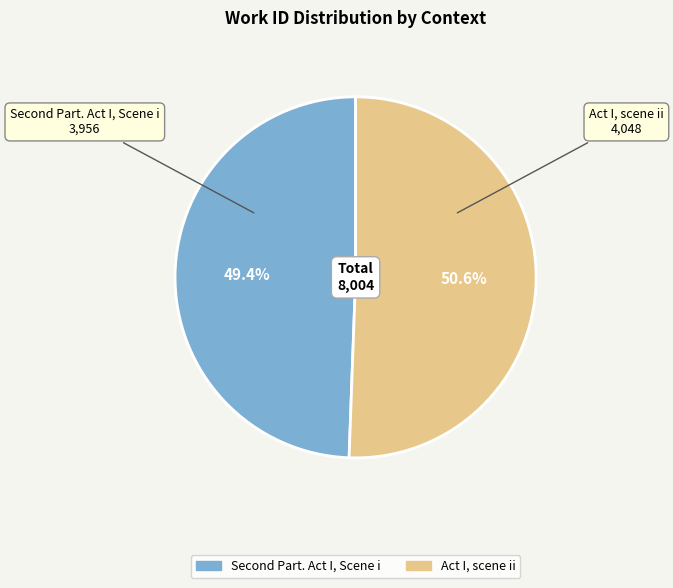

Is it true that Act I, scene ii is 51% of the pie?

True